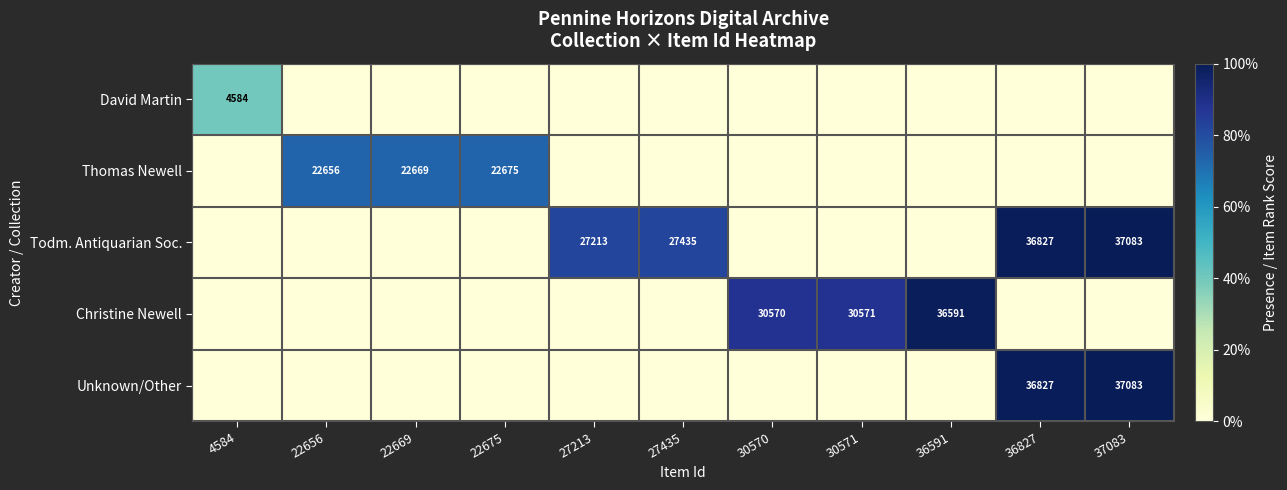

At how many categories does at least one series exceed 0?

11